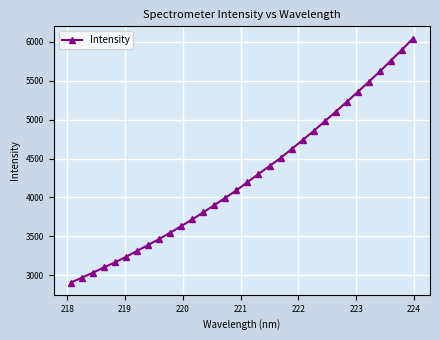

What is the difference between the maximum and minimum values?

3137.4